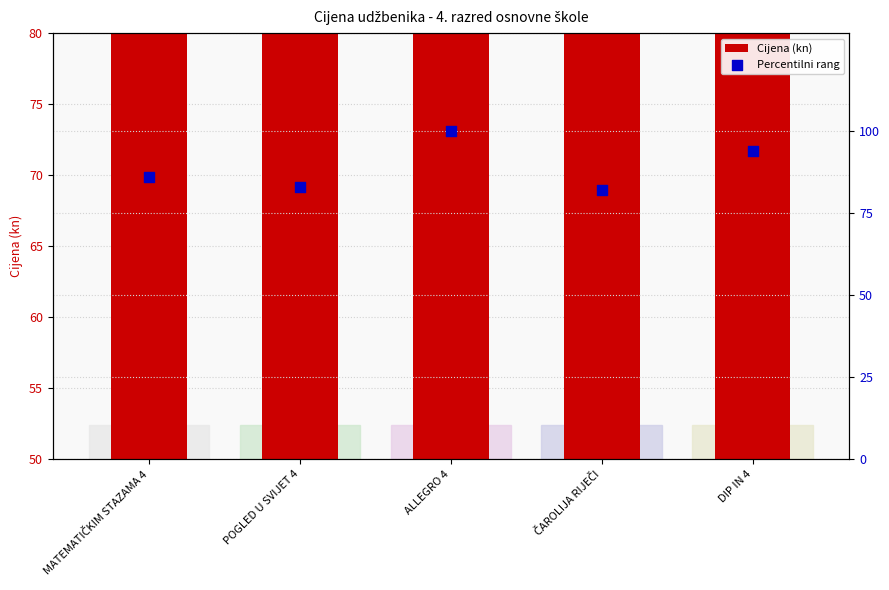

Which series has the widest spread of Y values?

Percentilni rang